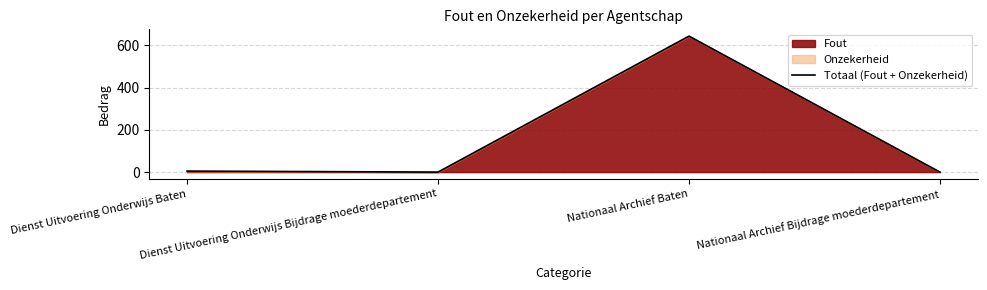

List the labels in order of value, smallest first.

Dienst Uitvoering Onderwijs Bijdrage moederdepartement, Nationaal Archief Bijdrage moederdepartement, Dienst Uitvoering Onderwijs Baten, Nationaal Archief Baten